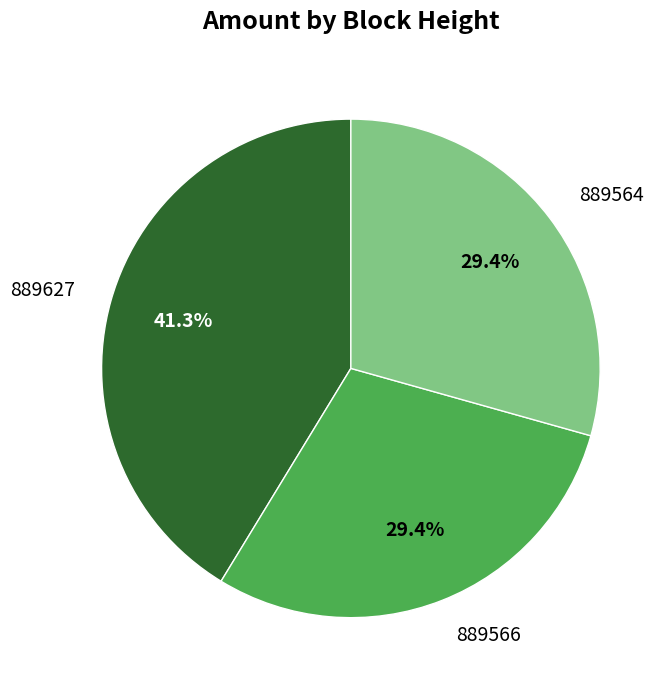

How many slices are in this pie chart?

3